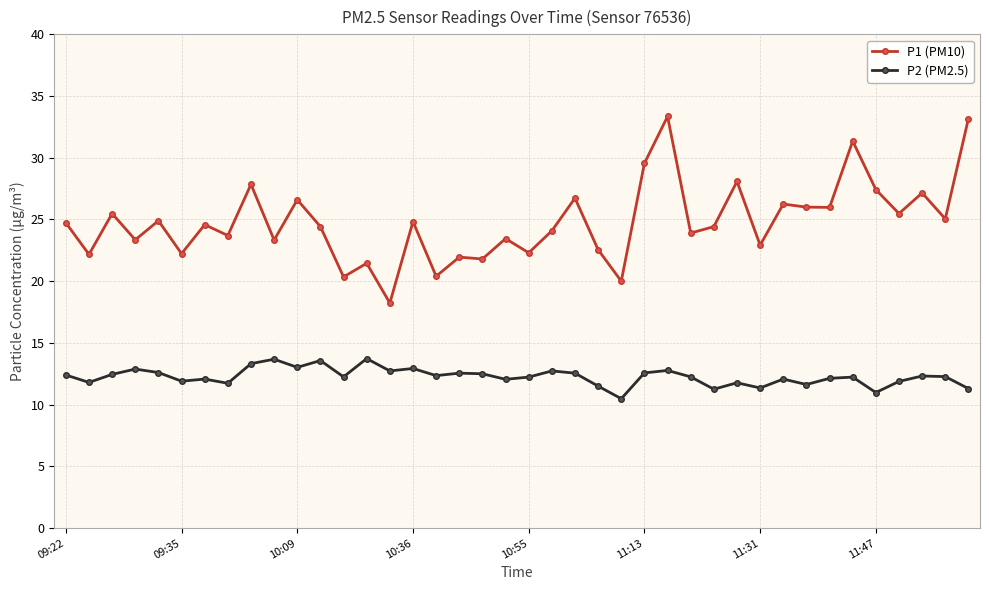

True or false: P2 (PM2.5) and P1 (PM10) cross at least once.

False